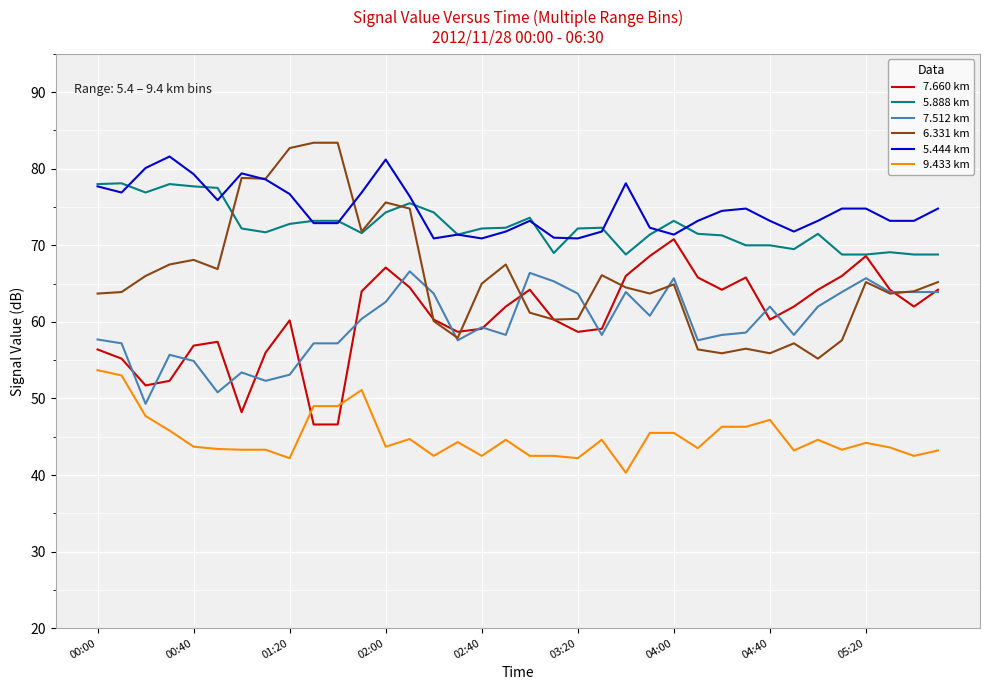

True or false: 5.444 km and 9.433 km intersect in this chart.

False